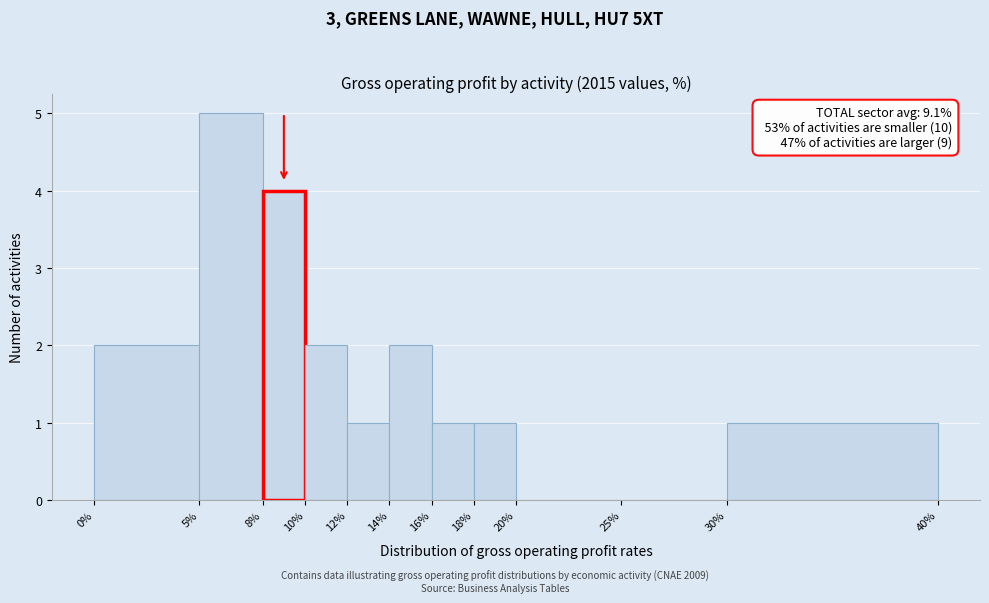

Over which range of the x-axis is the bar tallest?

5% to 8%